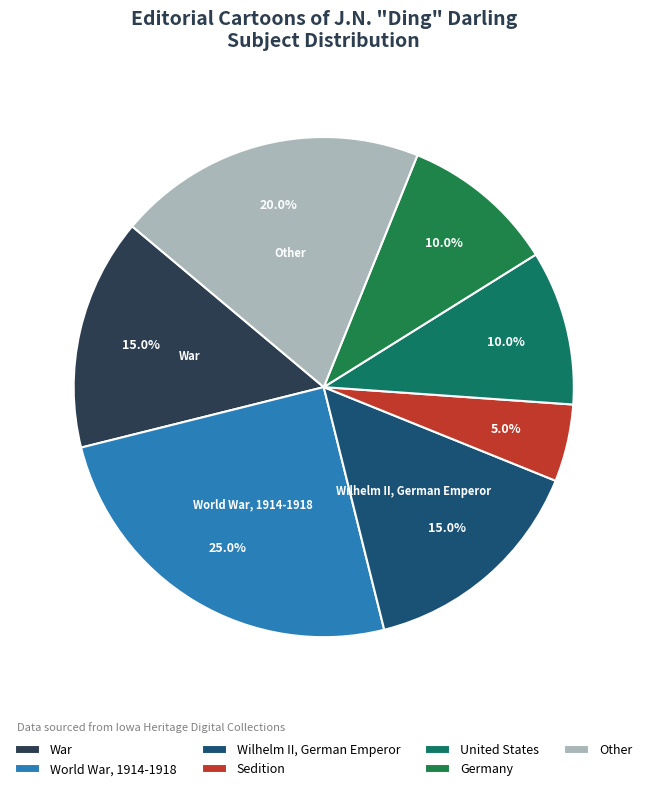

Is it true that Other is 21% of the pie?

False